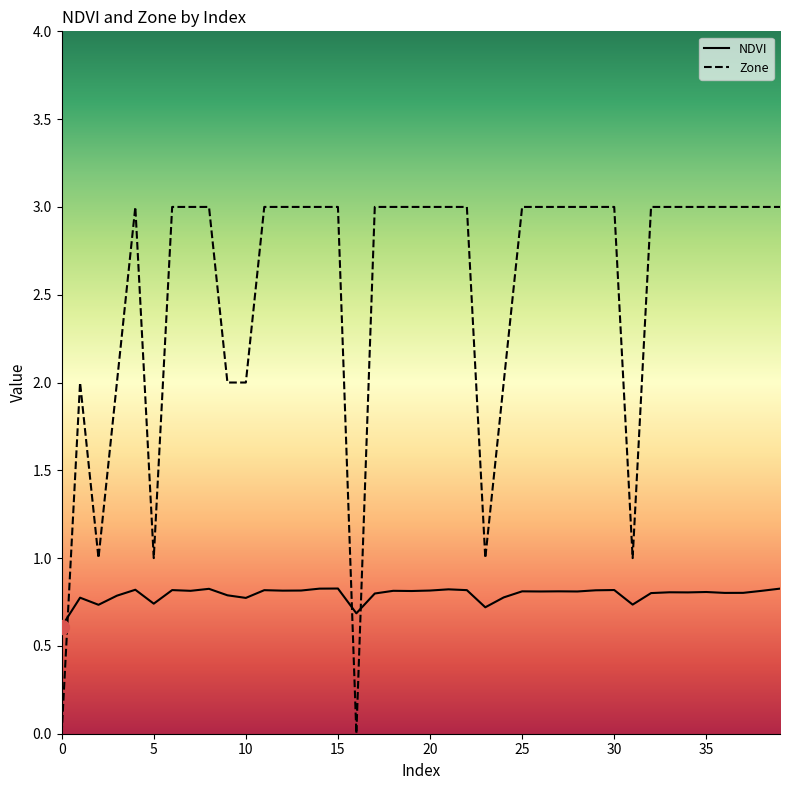

What are all the series names shown in the legend?

NDVI, Zone